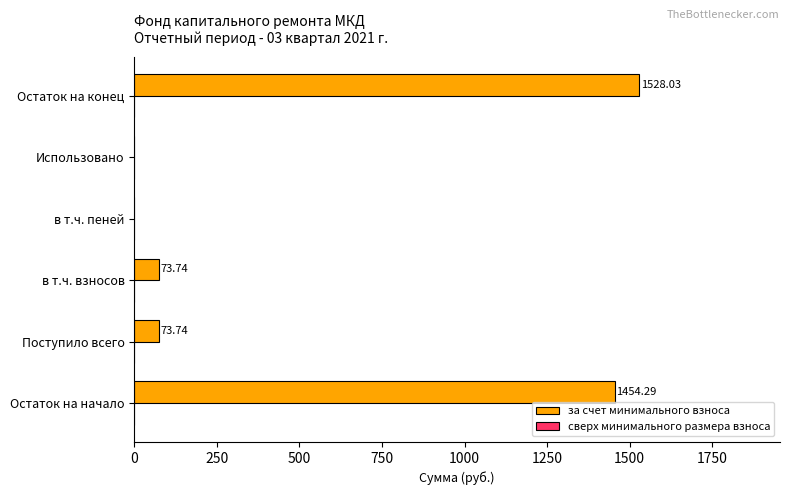

Between Поступило всего and Остаток на начало, which is larger?

Остаток на начало